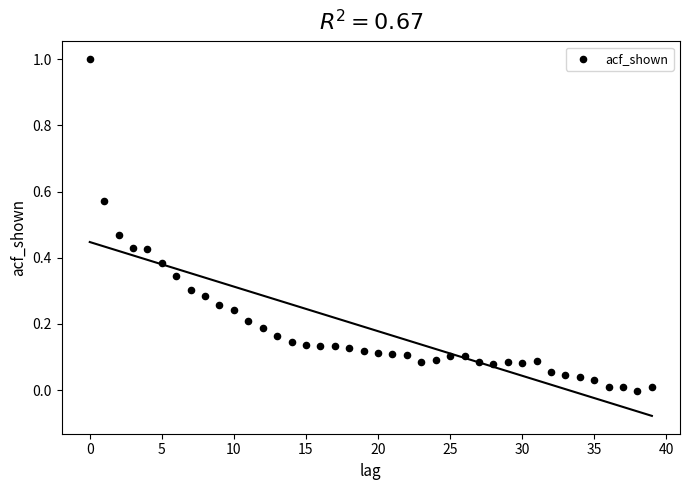

What is the range of Y values (max minus min)?

1.0